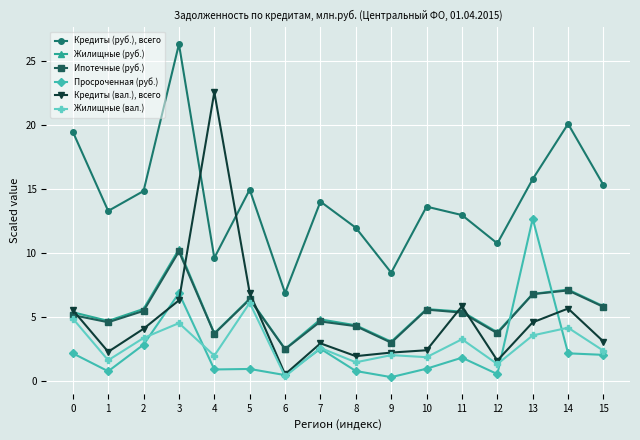

True or false: Ипотечные (руб.) has more than 0 points higher than both neighbors.

True